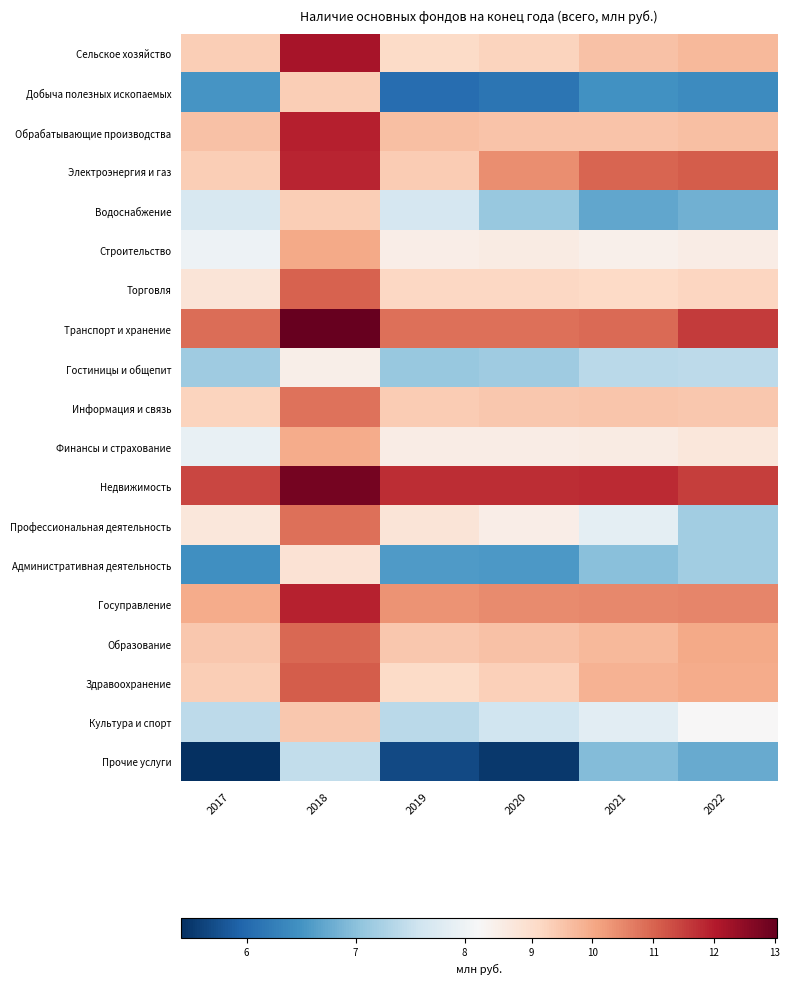

Reading left to right, list all the values displayed in this chart.

Сельское хозяйство: 2017=9.3	2018=12.2	2019=9.1	2020=9.2	2021=9.6	2022=9.7
Добыча полезных ископаемых: 2017=6.5	2018=9.3	2019=6.1	2020=6.1	2021=6.5	2022=6.4
Обрабатывающие производства: 2017=9.6	2018=12.0	2019=9.6	2020=9.5	2021=9.5	2022=9.6
Электроэнергия и газ: 2017=9.3	2018=11.9	2019=9.4	2020=10.4	2021=11.0	2022=11.1
Водоснабжение: 2017=7.7	2018=9.4	2019=7.7	2020=7.1	2021=6.7	2022=6.8
Строительство: 2017=8.0	2018=10.0	2019=8.5	2020=8.5	2021=8.4	2022=8.5
Торговля: 2017=8.8	2018=11.0	2019=9.1	2020=9.1	2021=9.1	2022=9.2
Транспорт и хранение: 2017=10.9	2018=13.0	2019=10.8	2020=10.8	2021=10.9	2022=11.6
Гостиницы и общепит: 2017=7.2	2018=8.4	2019=7.1	2020=7.2	2021=7.4	2022=7.4
Информация и связь: 2017=9.2	2018=10.8	2019=9.4	2020=9.5	2021=9.5	2022=9.4
Финансы и страхование: 2017=7.9	2018=9.9	2019=8.5	2020=8.5	2021=8.5	2022=8.7
Недвижимость: 2017=11.4	2018=12.8	2019=11.7	2020=11.8	2021=11.8	2022=11.5
Профессиональная деятельность: 2017=8.7	2018=10.8	2019=8.8	2020=8.5	2021=7.9	2022=7.2
Административная деятельность: 2017=6.5	2018=8.8	2019=6.6	2020=6.6	2021=7.0	2022=7.2
Госуправление: 2017=9.9	2018=11.9	2019=10.3	2020=10.4	2021=10.5	2022=10.5
Образование: 2017=9.5	2018=10.9	2019=9.4	2020=9.6	2021=9.7	2022=10.0
Здравоохранение: 2017=9.3	2018=11.1	2019=9.1	2020=9.3	2021=9.8	2022=10.0
Культура и спорт: 2017=7.4	2018=9.5	2019=7.4	2020=7.6	2021=7.9	2022=8.1
Прочие услуги: 2017=5.4	2018=7.5	2019=5.7	2020=5.5	2021=6.9	2022=6.7